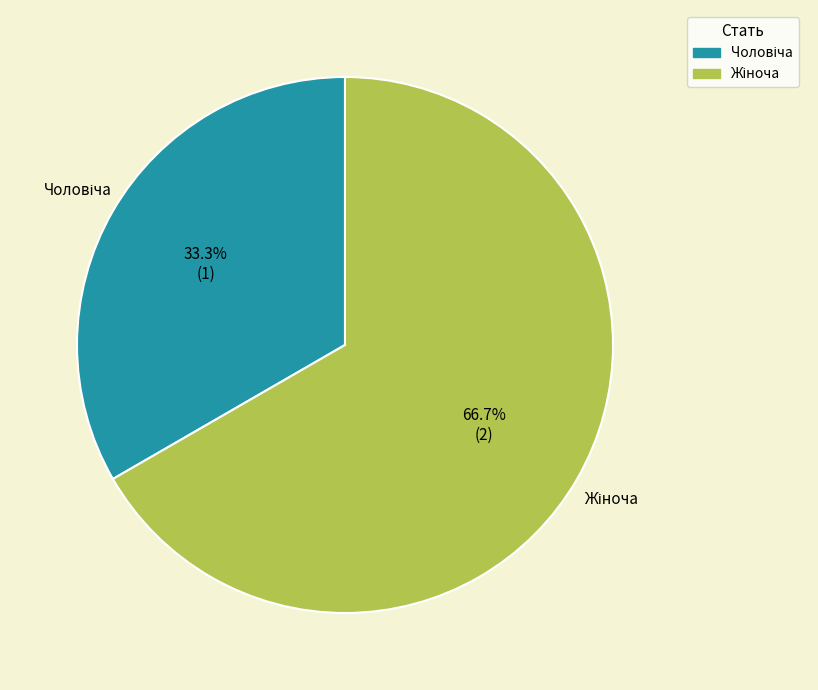

Does any single category account for the majority?

Yes